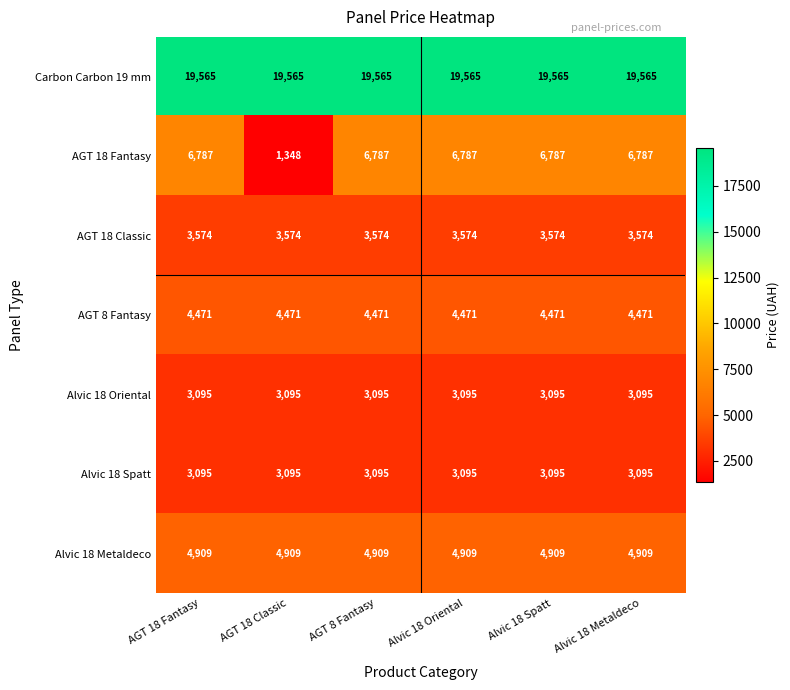

Count the number of categories in the chart.

6